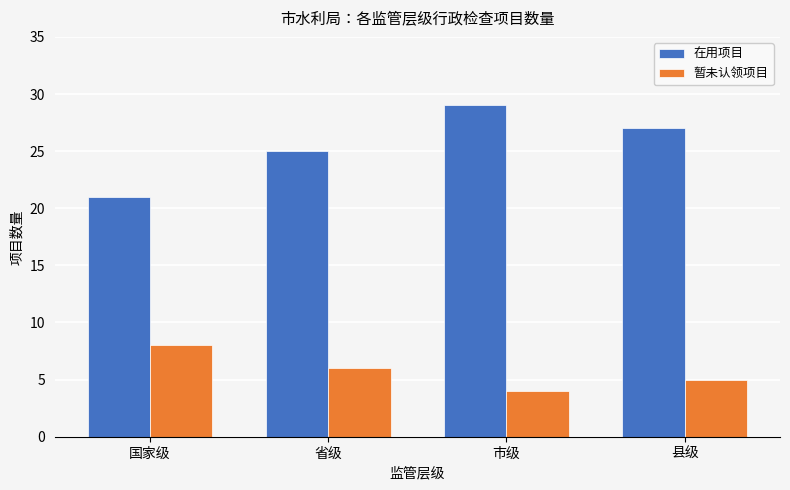

What is the average value of the 在用项目 series?

26